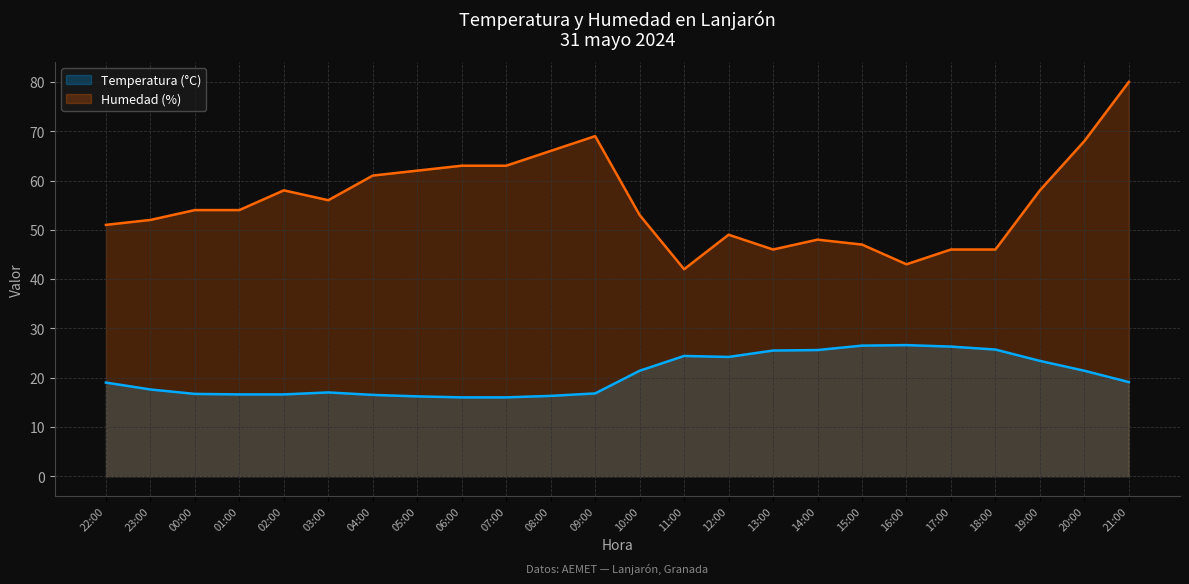

How many values in the Temperatura (°C) series exceed 19?

12